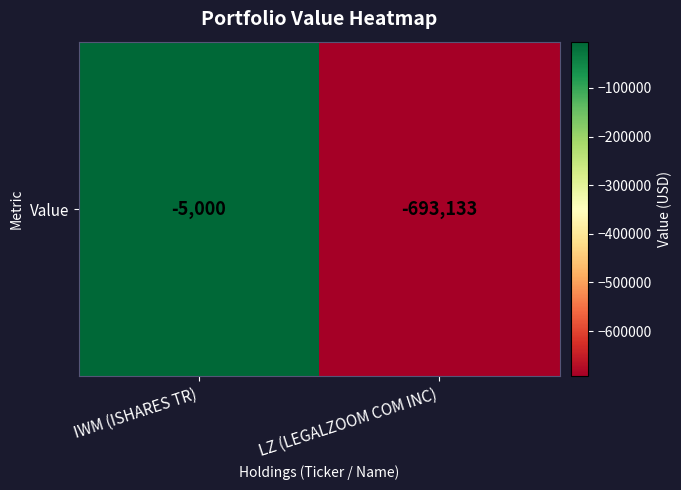

What is the maximum value shown in the chart?

-5000